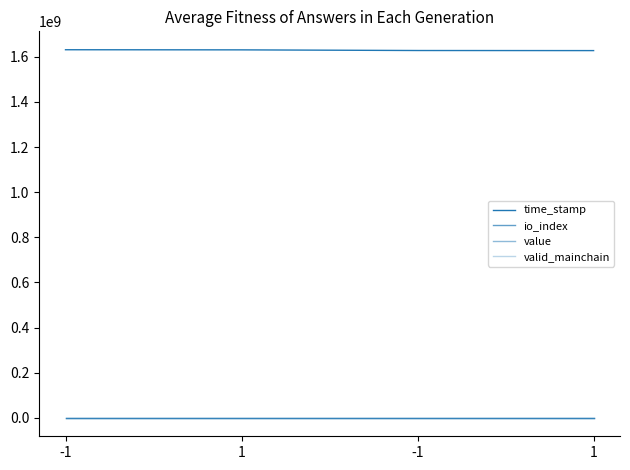

How many series are shown in this chart?

4